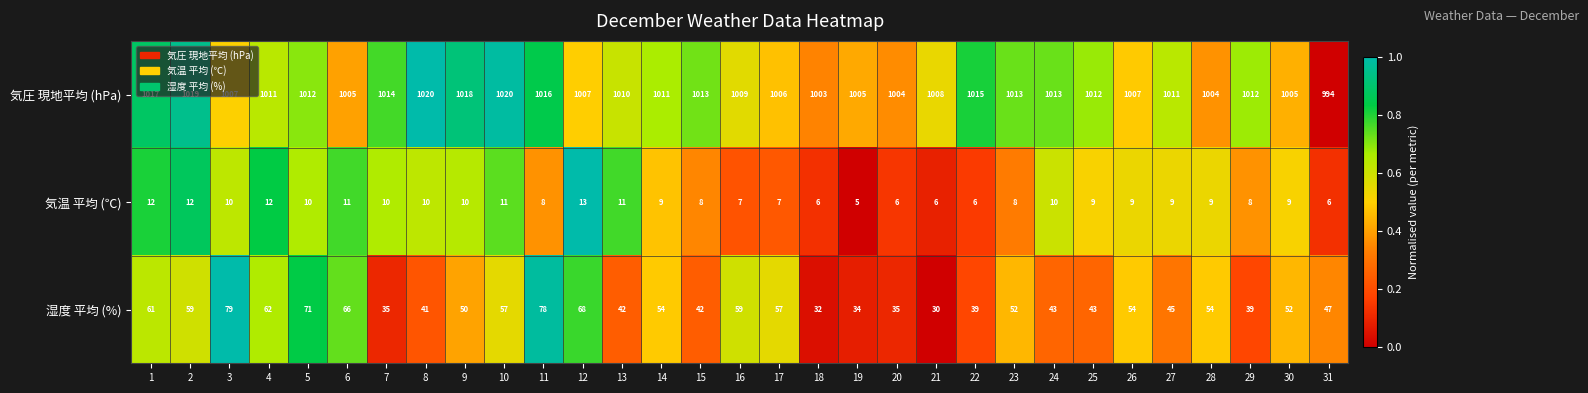

Count the number of data series in this chart.

3